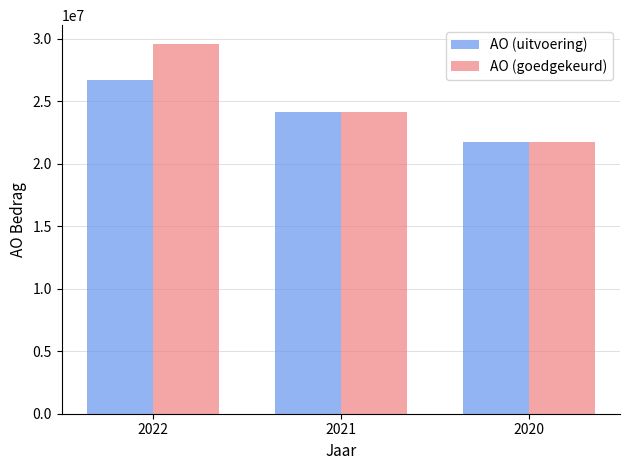

Where is AO (uitvoering) nearest to the value 24205209?

2021